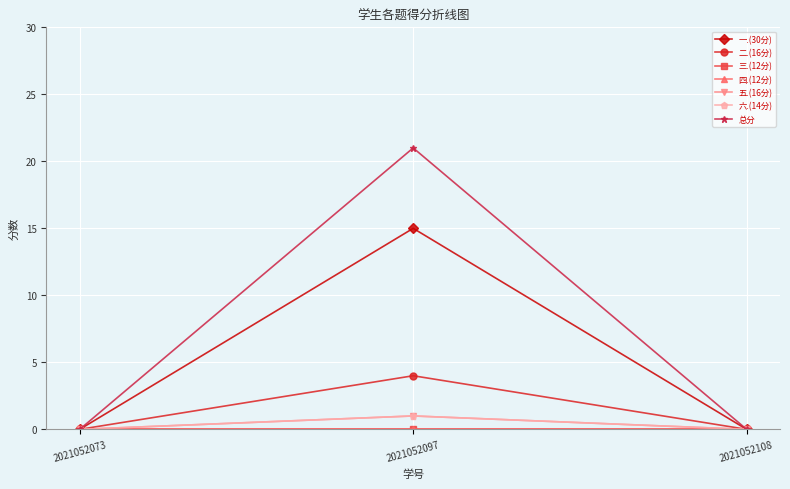

Does the chart have visible grid lines?

Yes